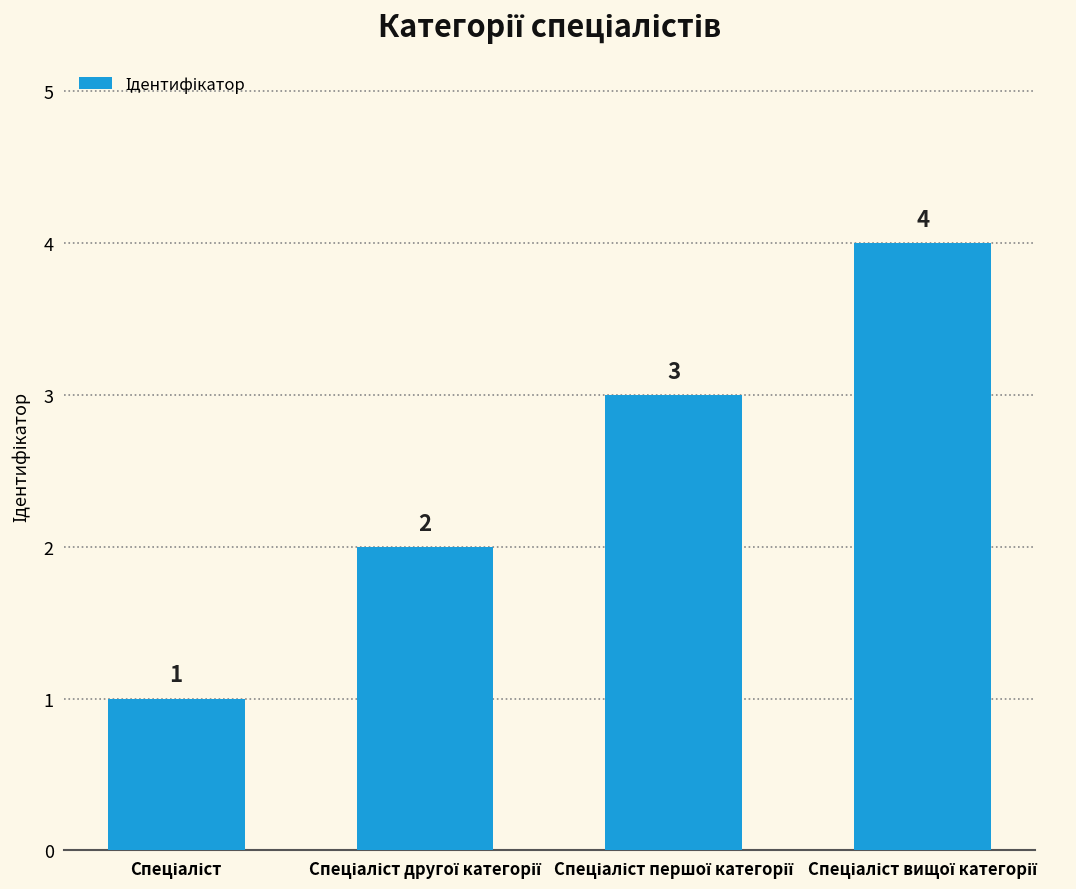

What is the difference between the maximum and minimum values?

3